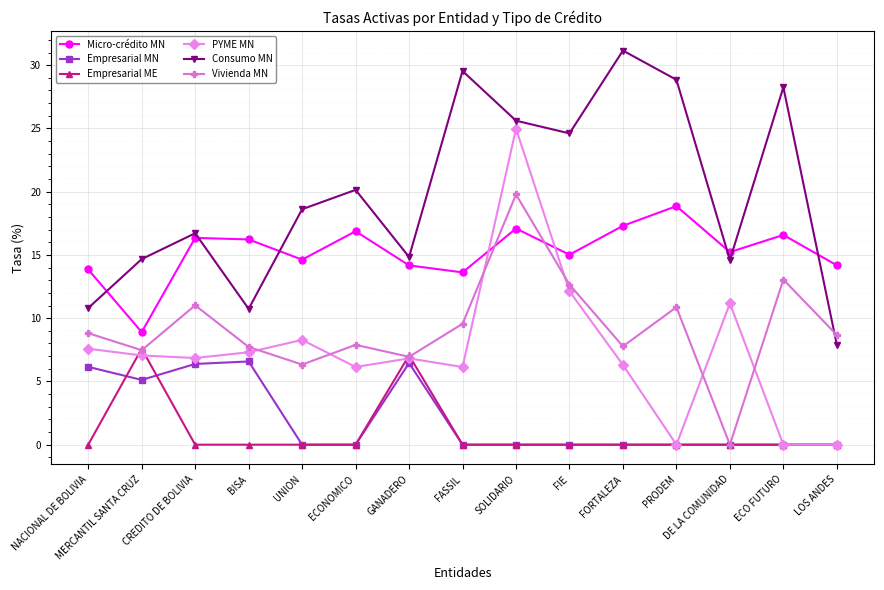

At which category is the sum across all series the highest?

SOLIDARIO